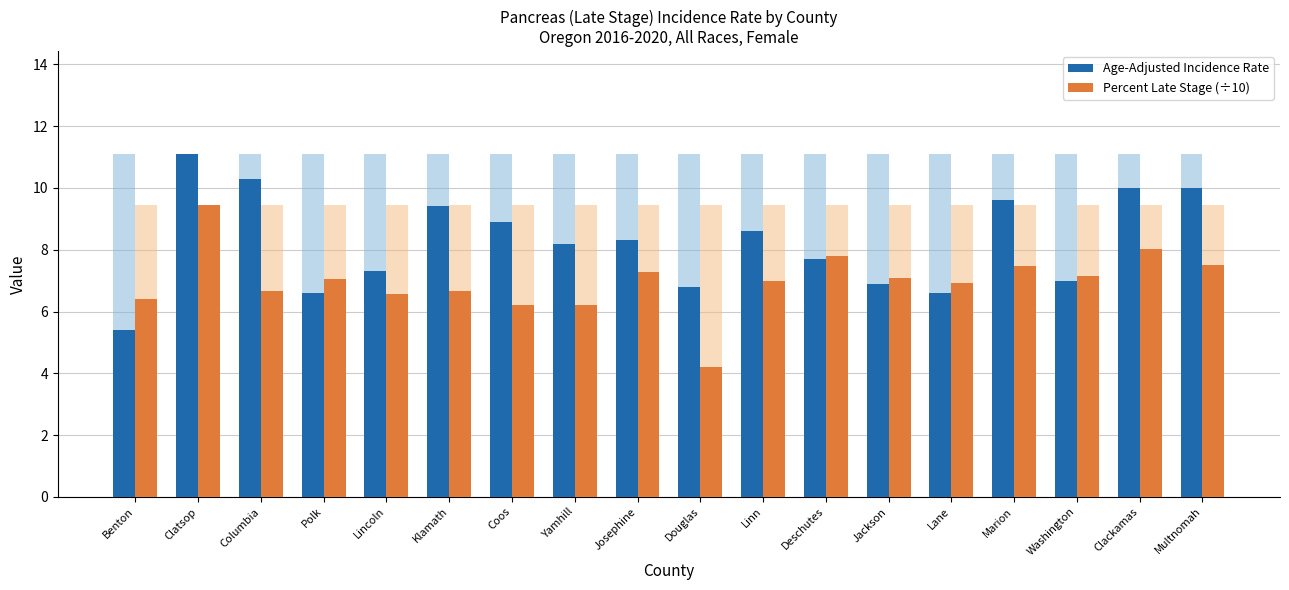

Which series has the largest range (max minus min)?

Age-Adjusted Incidence Rate